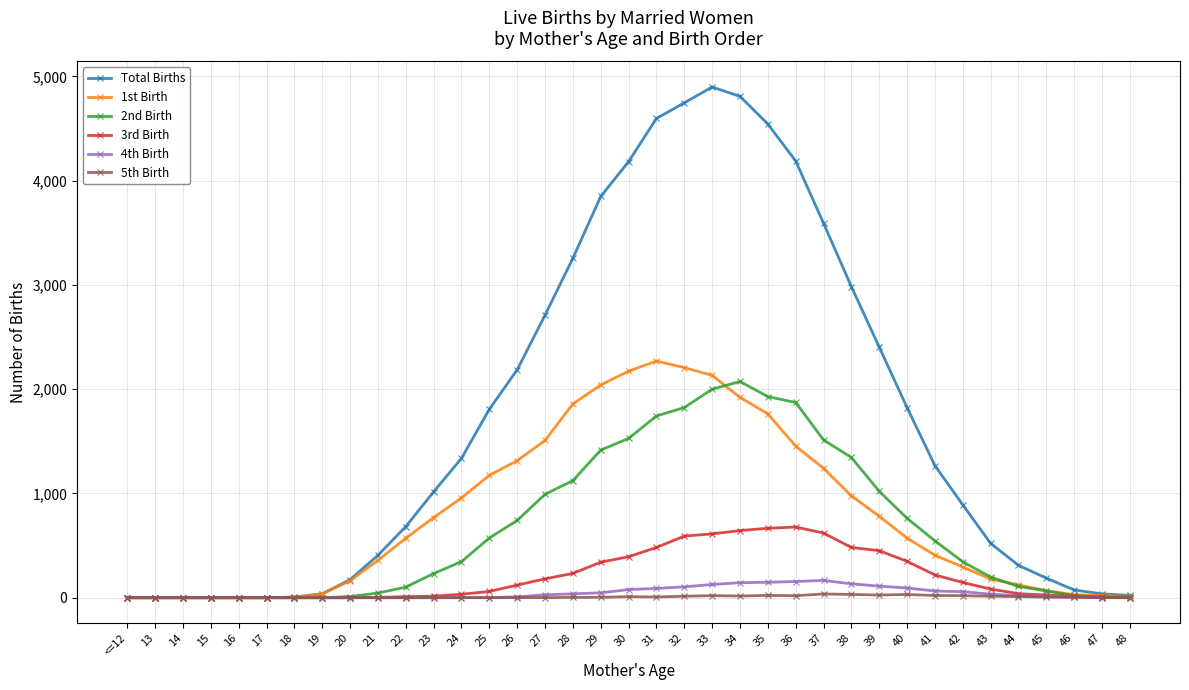

True or false: 4th Birth has a value of 0 at 13.

True